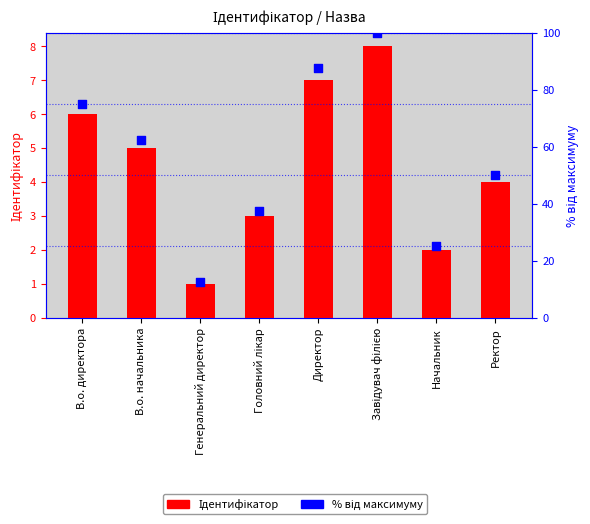

Is the value of Ідентифікатор at Головний лікар greater than the value of % від максимуму at В.о. директора?

No